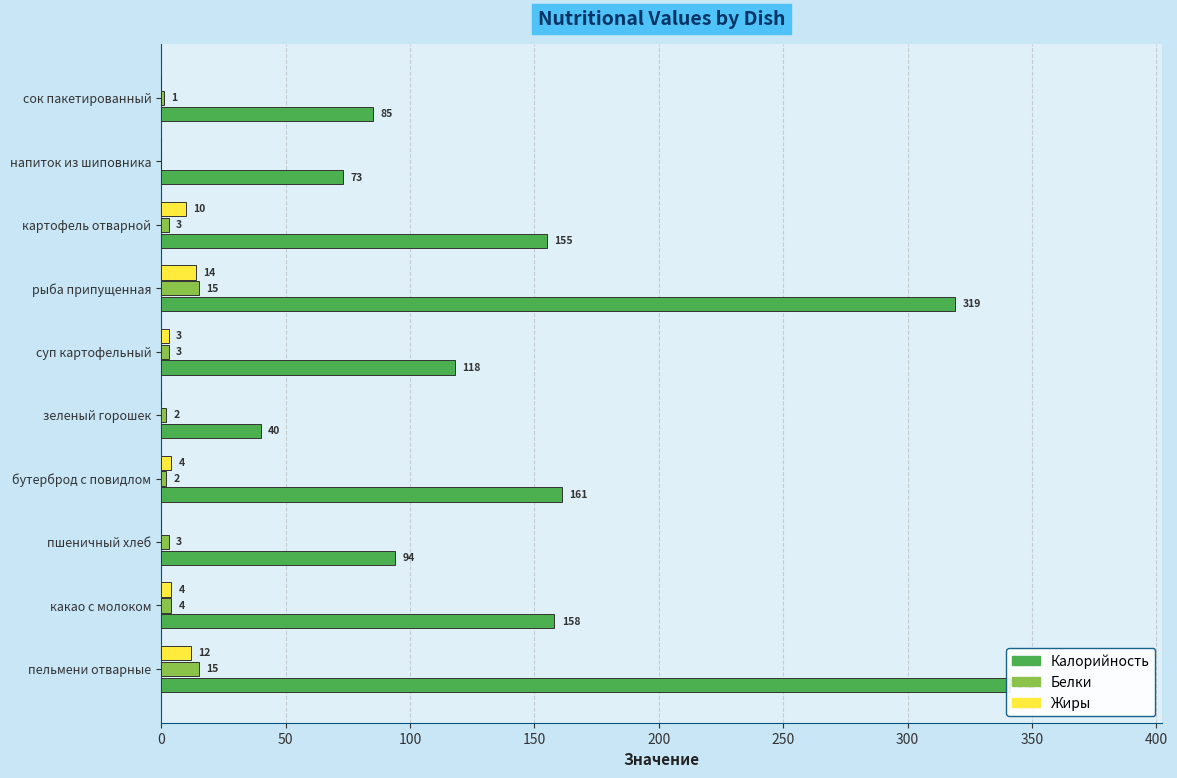

Which series changed the most between пельмени отварные and рыба припущенная?

Калорийность